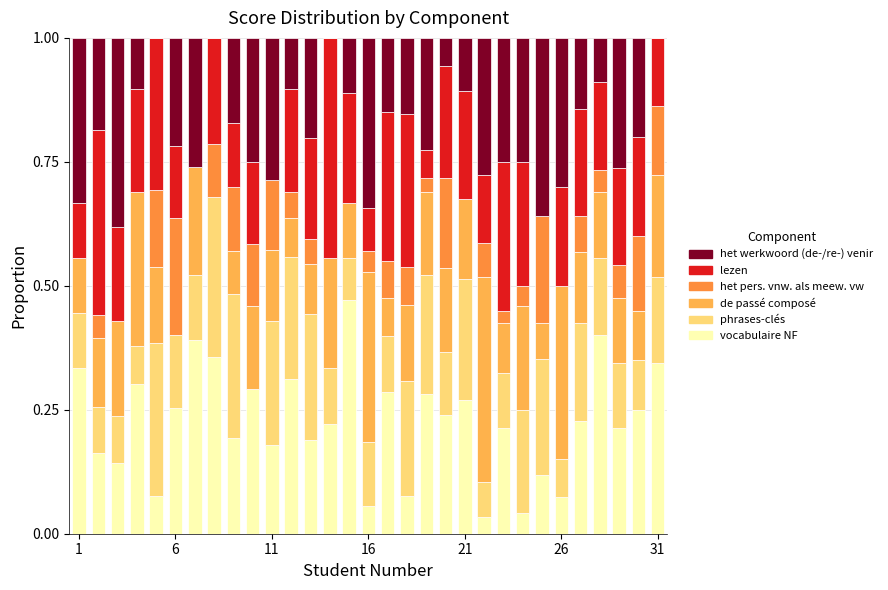

Are the bars grouped side by side (vs. stacked)?

No